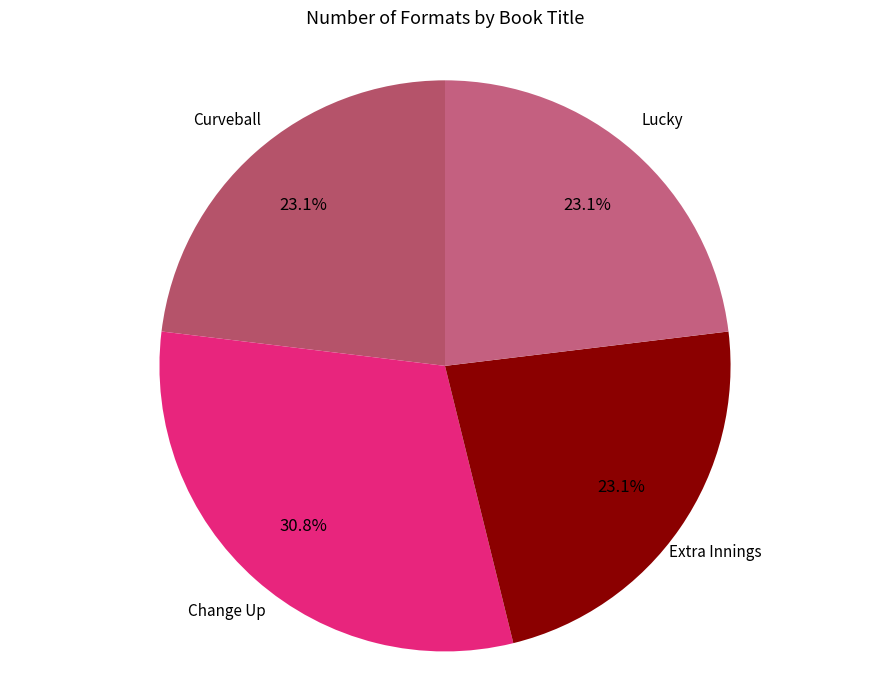

How many slices are in this pie chart?

4